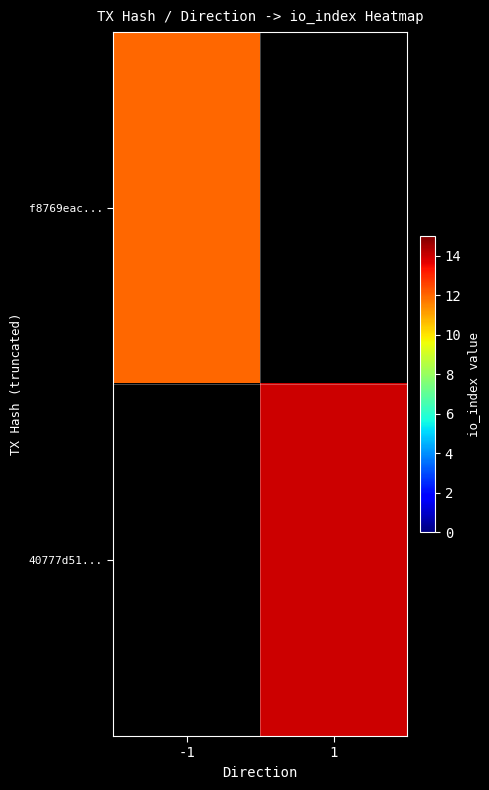

What is the minimum value shown in the chart?

12.0